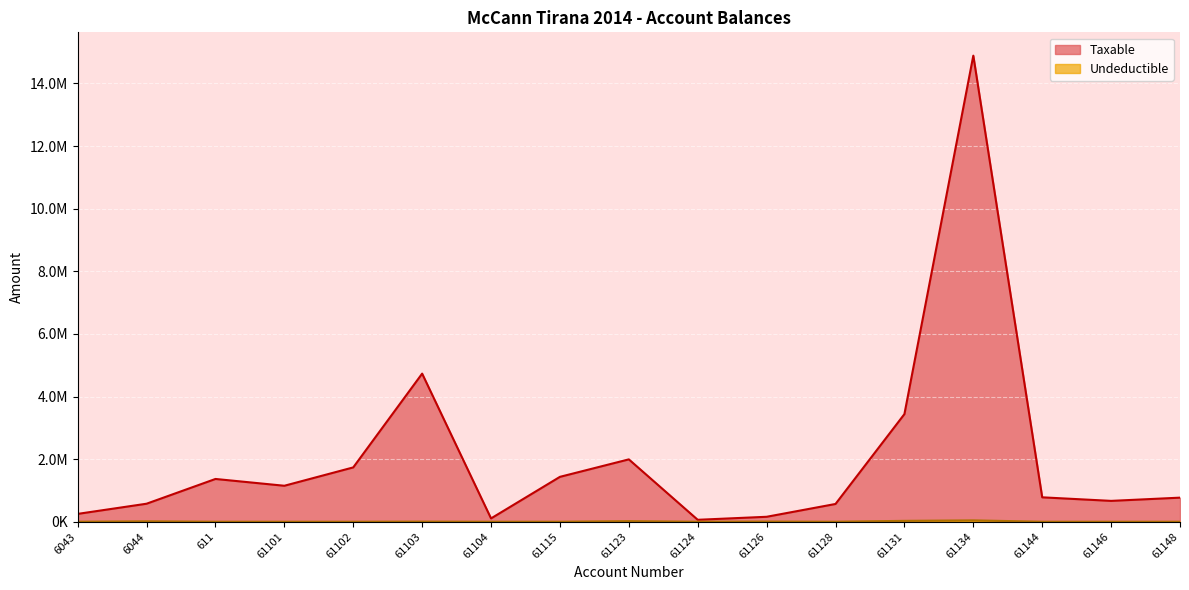

What is the average value of the Undeductible series?

6581.8